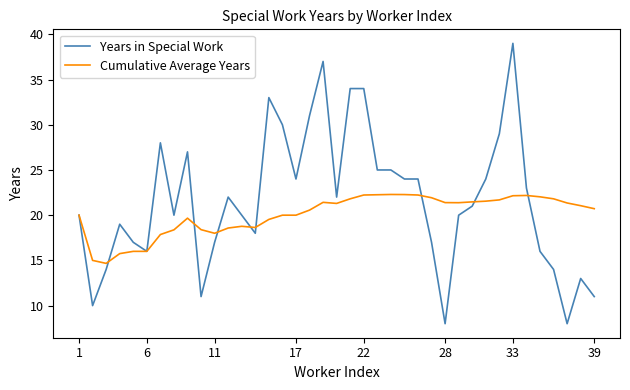

Rank the series by their average value, from highest to lowest.

Years in Special Work, Cumulative Average Years